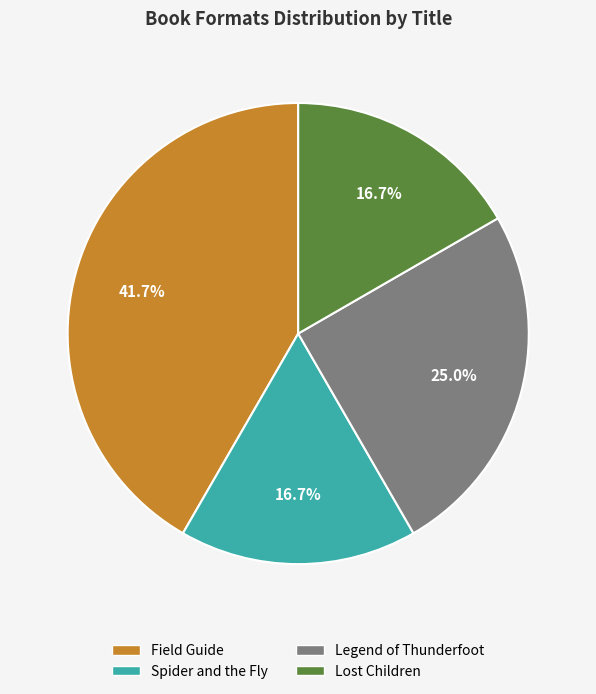

To the nearest percent, what is the average slice percentage?

25%